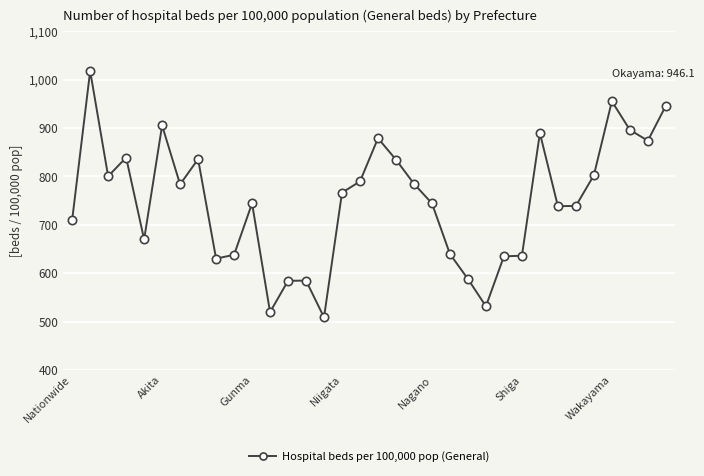

What is the difference between the second highest and second lowest values?

435.7